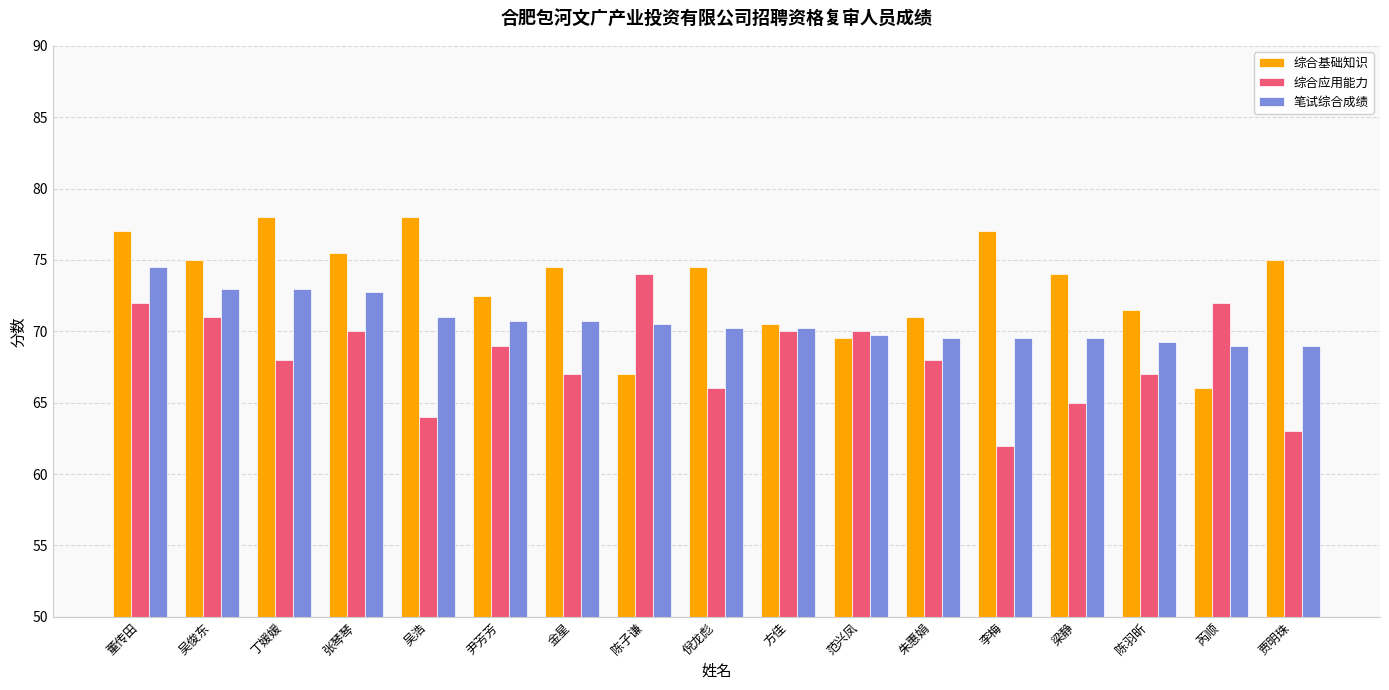

What is the difference between the 综合基础知识 values at 尹芳芳 and 倪龙彪?

2.0